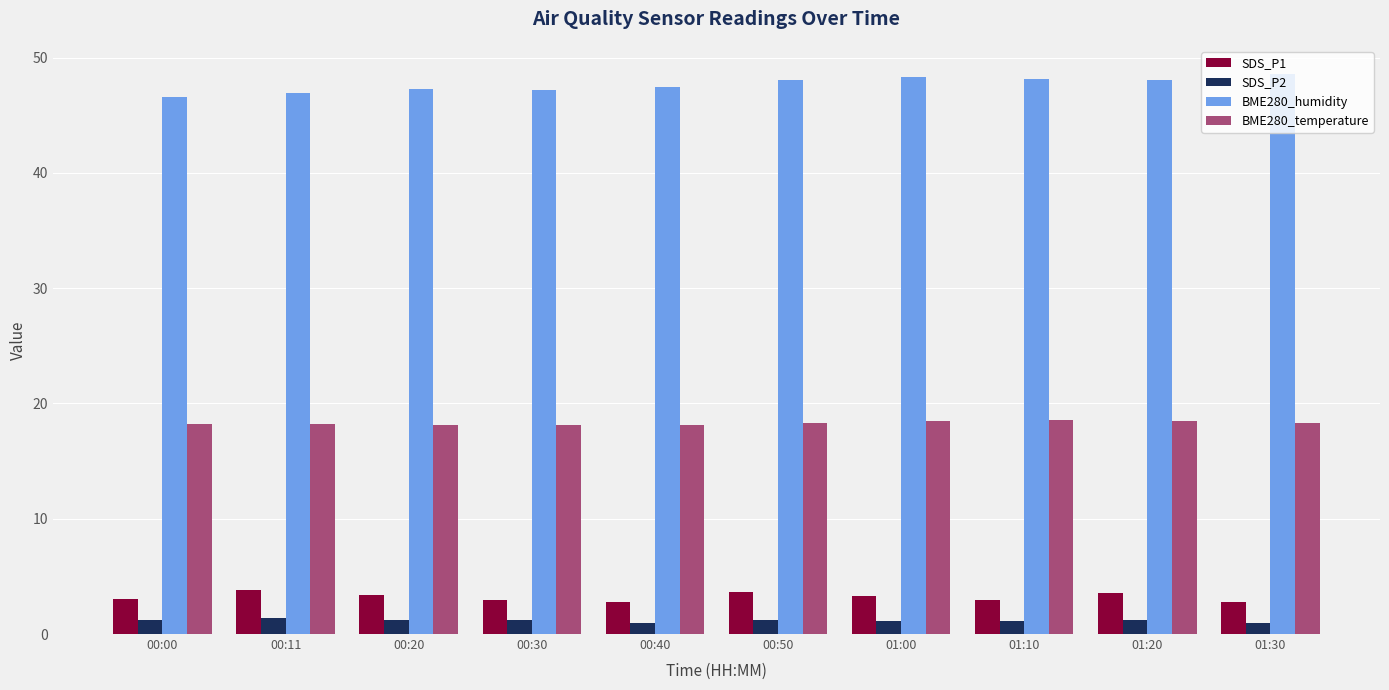

What is the greatest value displayed?

48.6